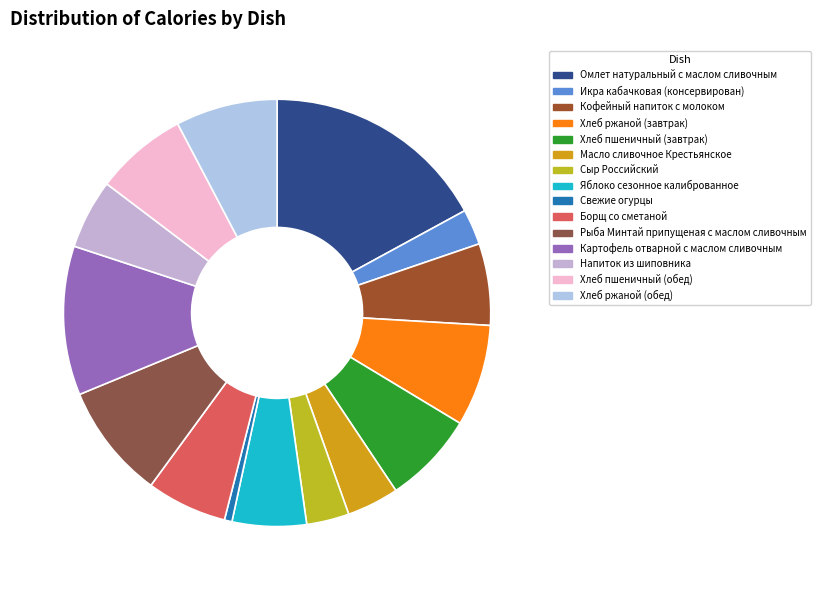

To the nearest percent, what is the difference between the Хлеб ржаной (обед) and Хлеб пшеничный (обед) slice percentages?

1%